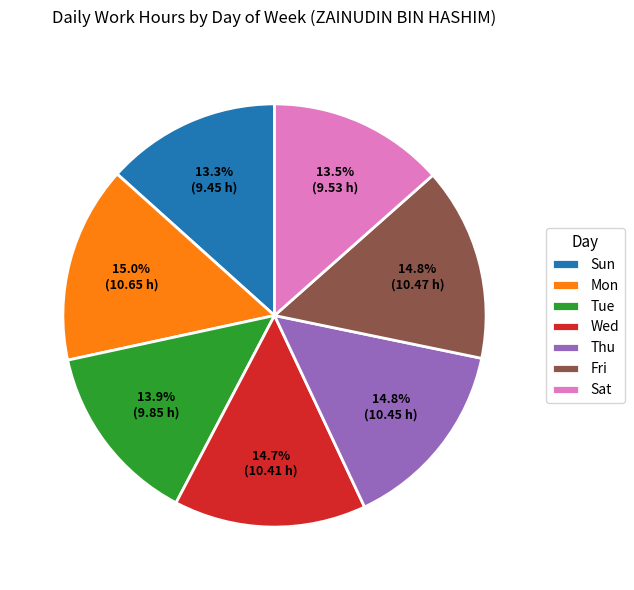

True or false: Sun accounts for 3% of the total.

False